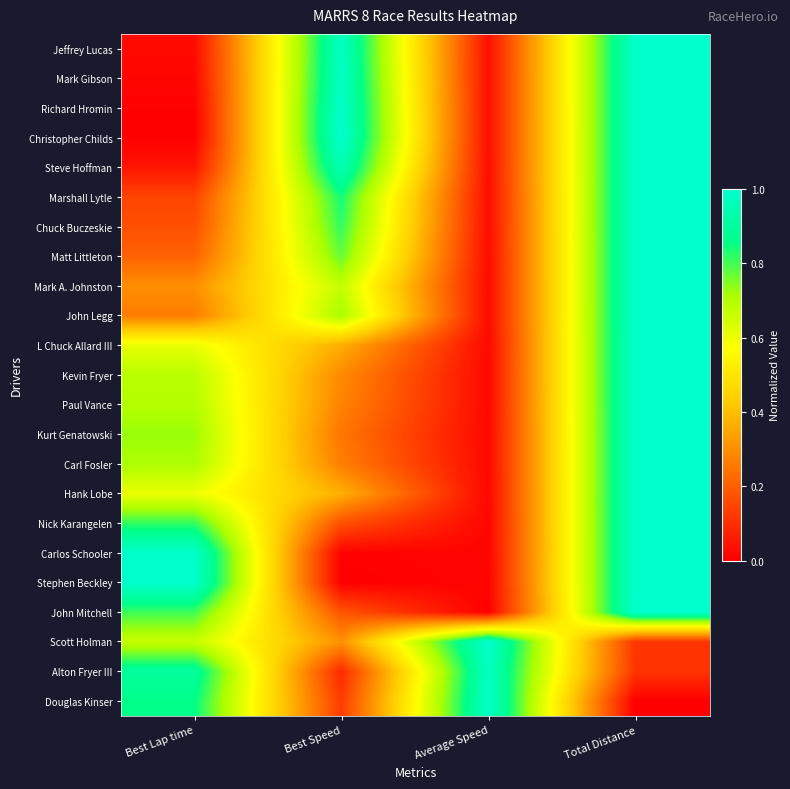

At how many categories does at least one series exceed 0?

4